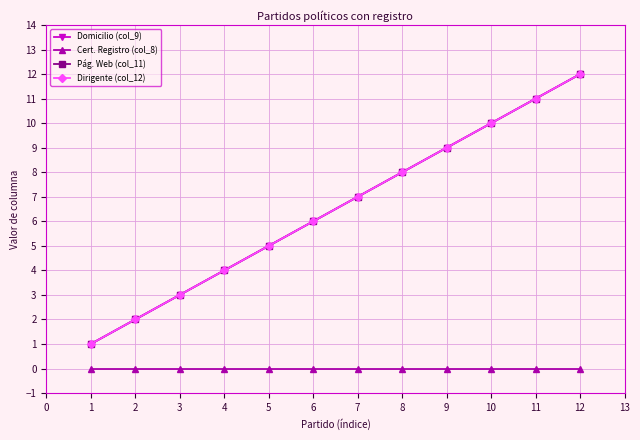

Is it true that Domicilio (col_9) equals 8 at 6?

True